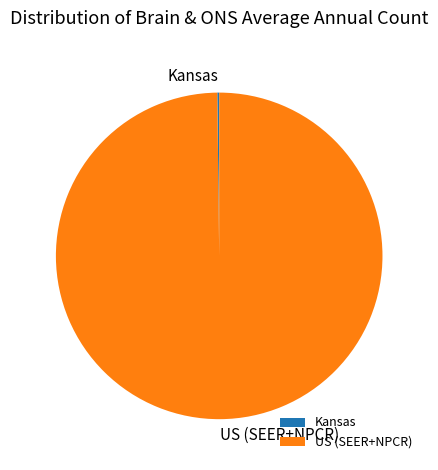

True or false: US (SEER+NPCR) accounts for 100% of the total.

True